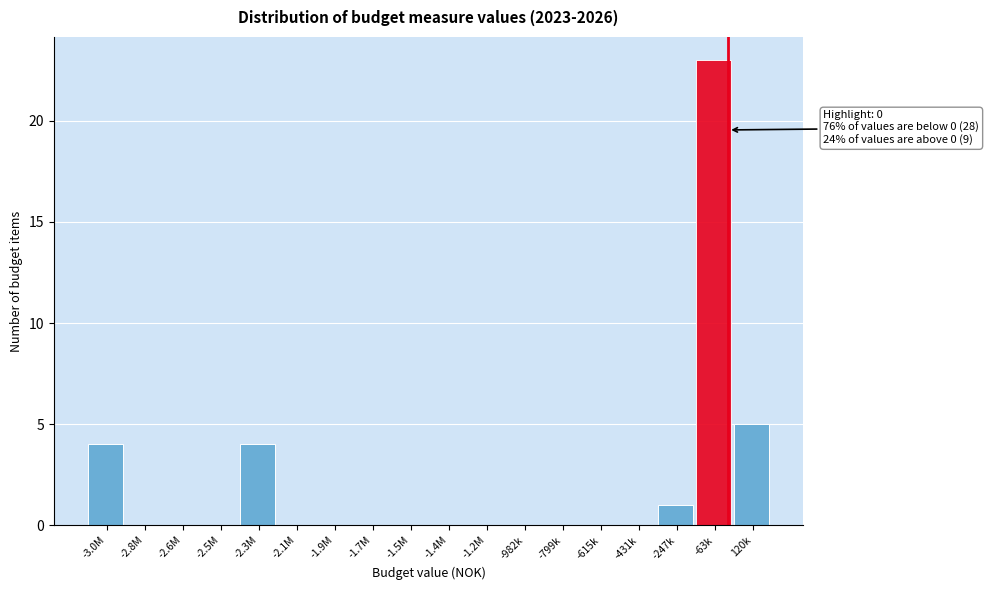

Reading left to right, transcribe all the data shown in this chart.

-3.0M=4	-2.8M=0	-2.6M=0	-2.5M=0	-2.3M=4	-2.1M=0	-1.9M=0	-1.7M=0	-1.5M=0	-1.4M=0	-1.2M=0	-982k=0	-799k=0	-615k=0	-431k=0	-247k=1	-63k=23	120k=5